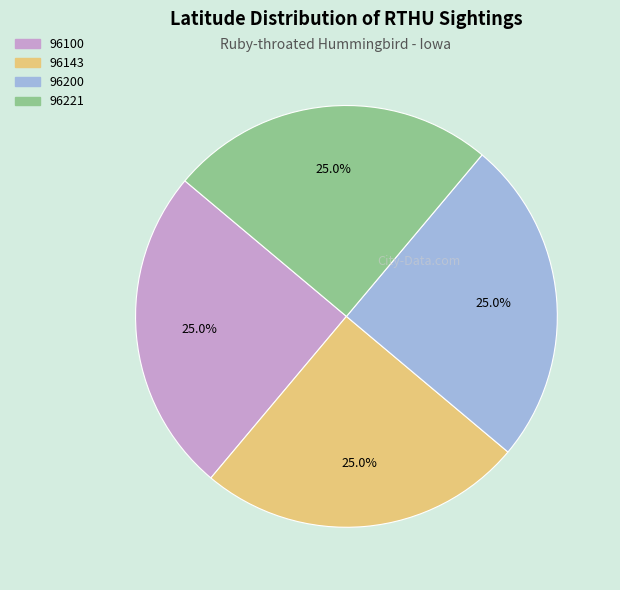

True or false: 96100 accounts for 16% of the total.

False